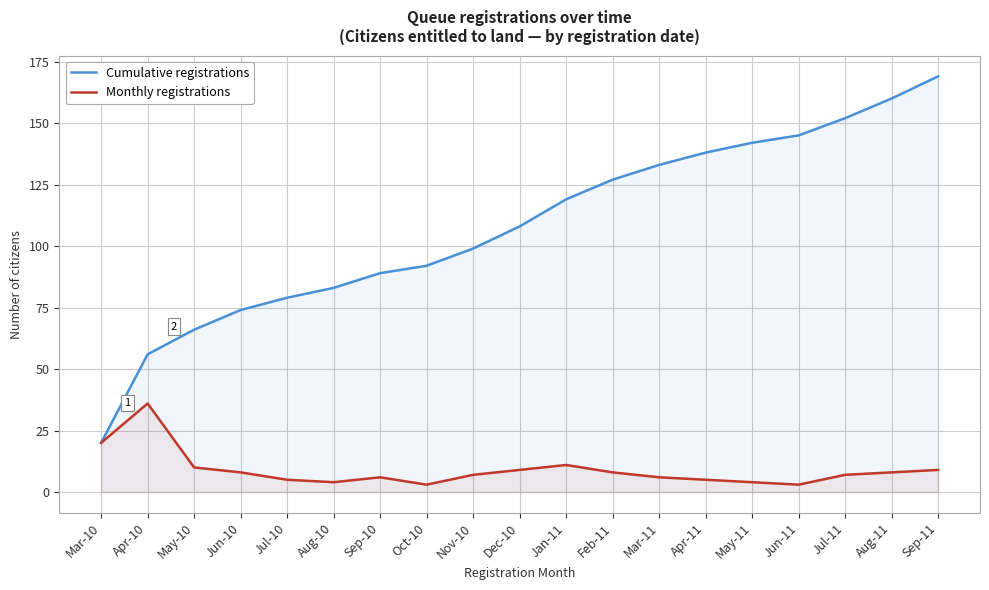

Rank the categories by Cumulative registrations value from lowest to highest.

Mar-10, Apr-10, May-10, Jun-10, Jul-10, Aug-10, Sep-10, Oct-10, Nov-10, Dec-10, Jan-11, Feb-11, Mar-11, Apr-11, May-11, Jun-11, Jul-11, Aug-11, Sep-11